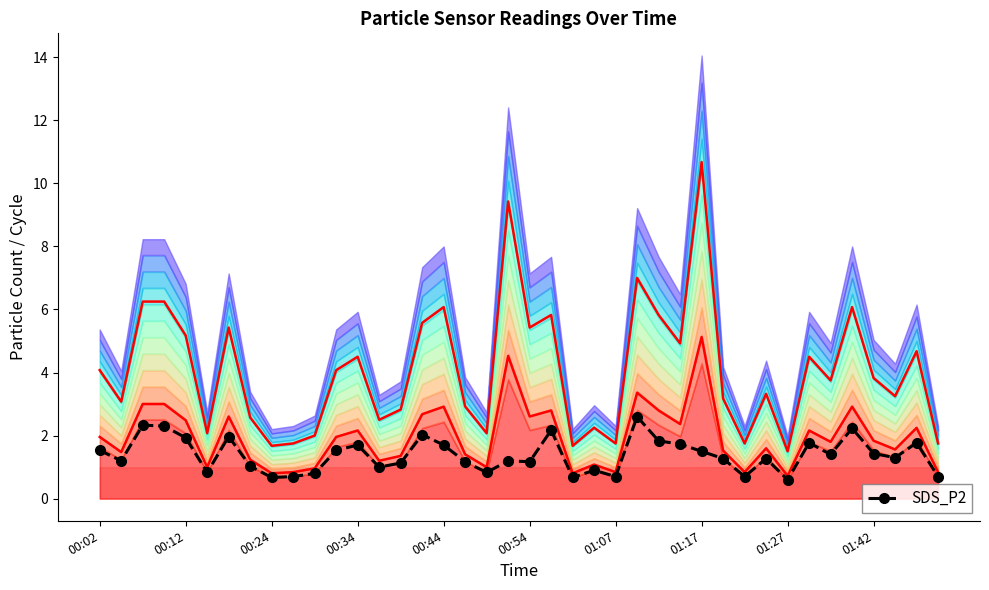

Where is the data nearest to the value 1?

13